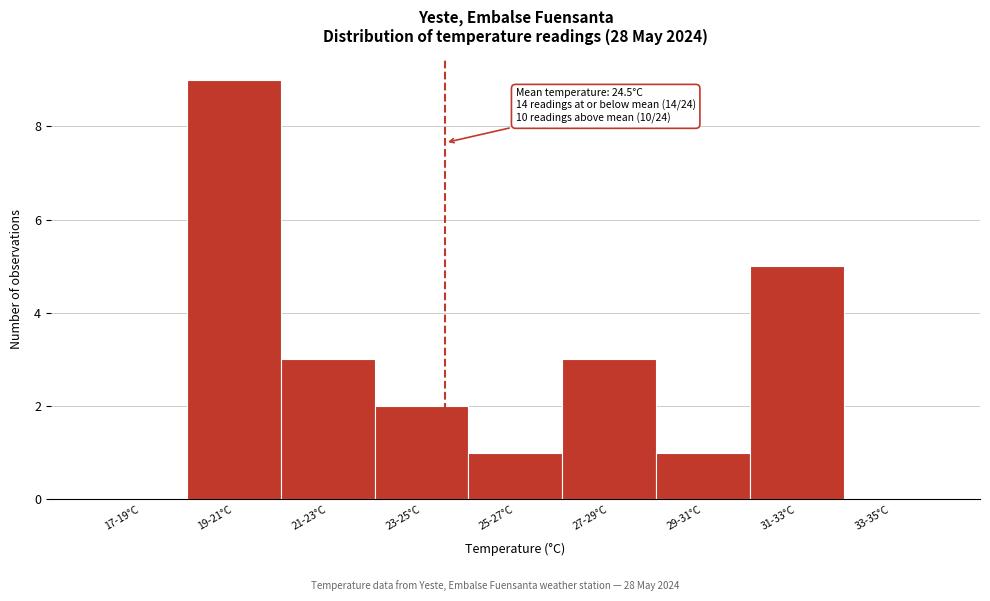

Reading left to right, list all the values displayed in this chart.

17-19°C=0	19-21°C=9	21-23°C=3	23-25°C=2	25-27°C=1	27-29°C=3	29-31°C=1	31-33°C=5	33-35°C=0